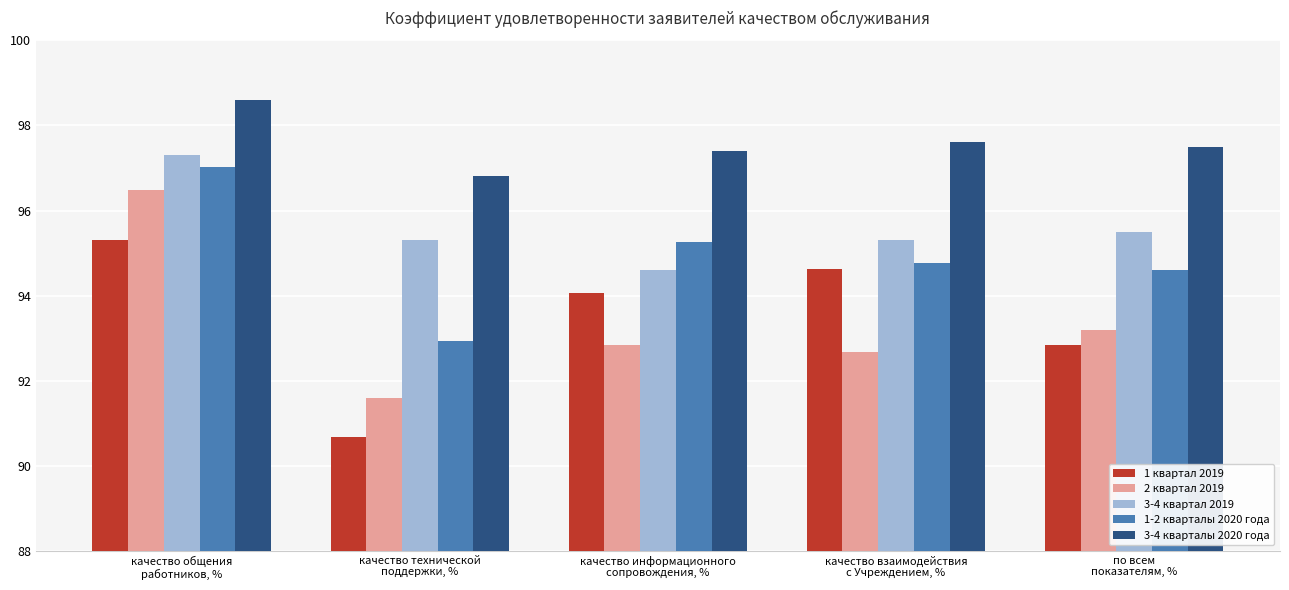

Where does the 1 квартал 2019 series first go above 94?

качество общения
работников, %